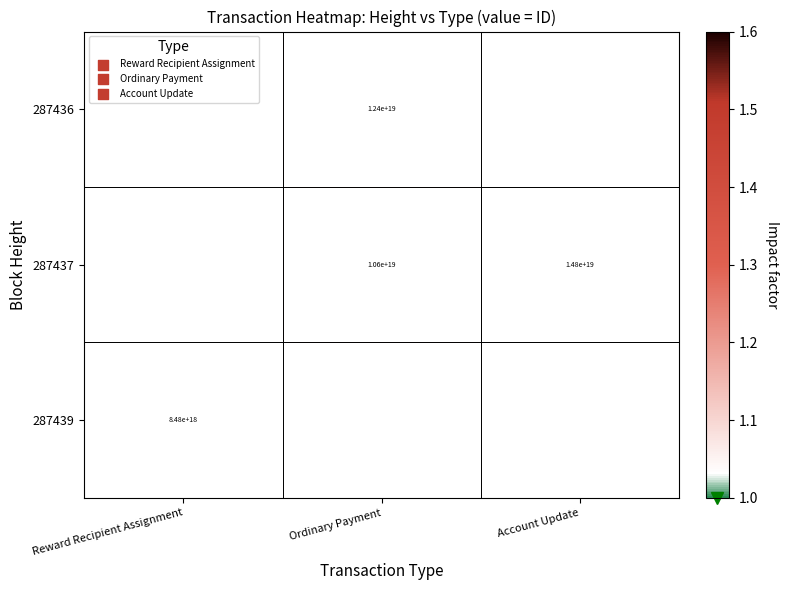

What is the minimum value shown in the chart?

1.3